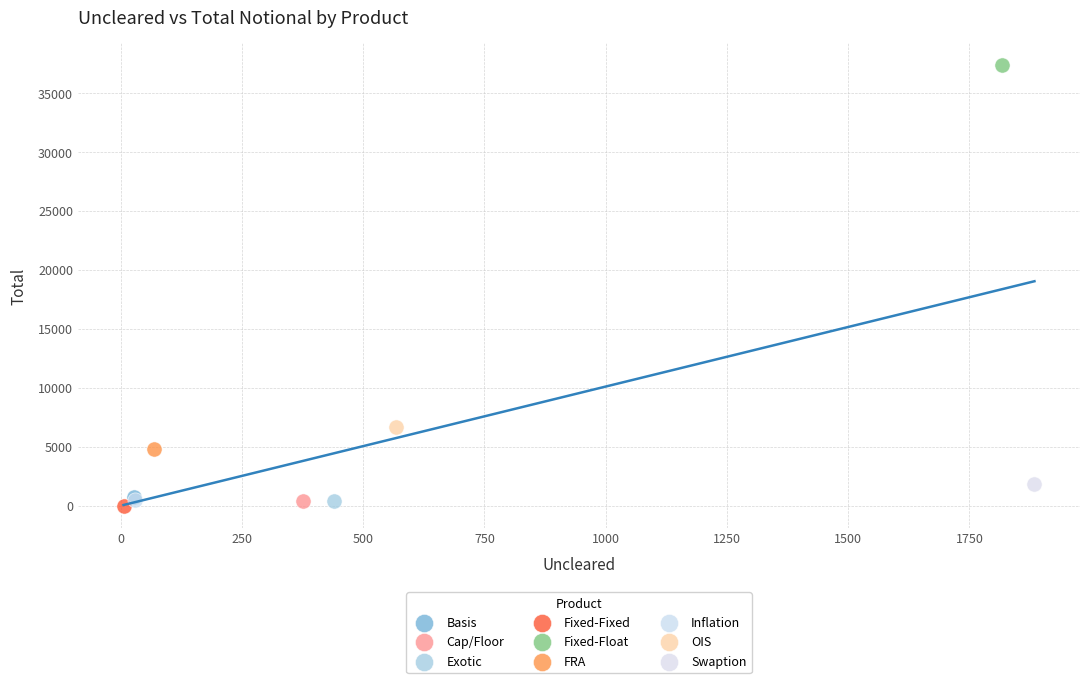

What are all the series names shown in the legend?

Basis, Cap/Floor, Exotic, Fixed-Fixed, Fixed-Float, FRA, Inflation, OIS, Swaption